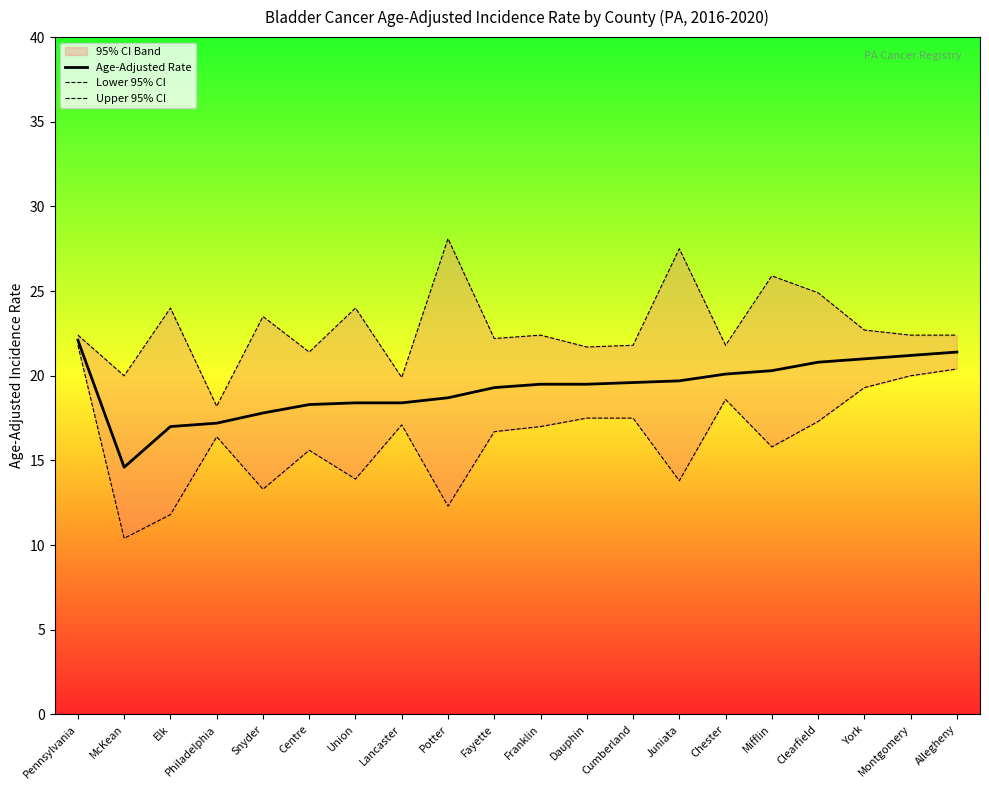

Is it true that Lower 95% CI equals 16.4 at Philadelphia?

True